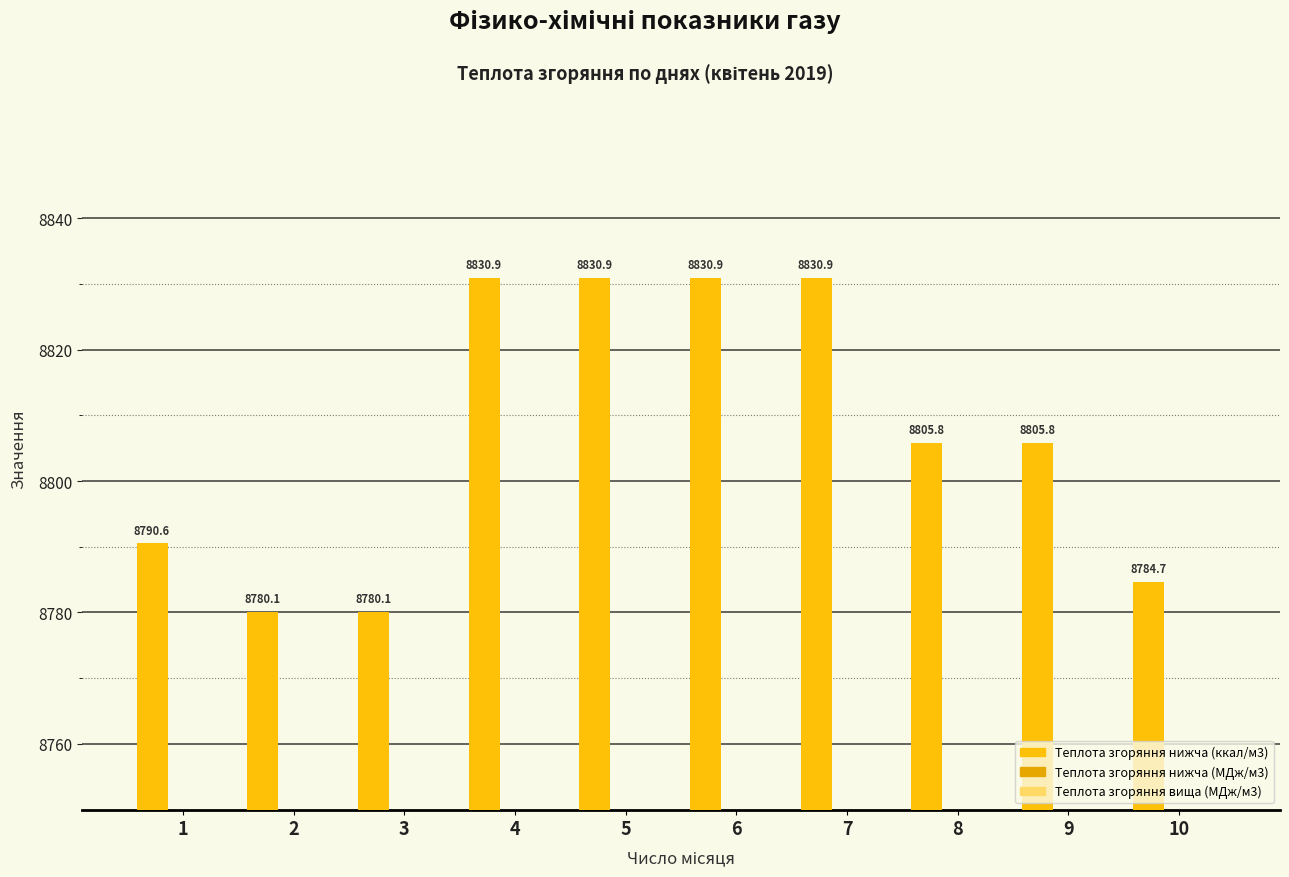

Between 8 and 1, which is larger?

8